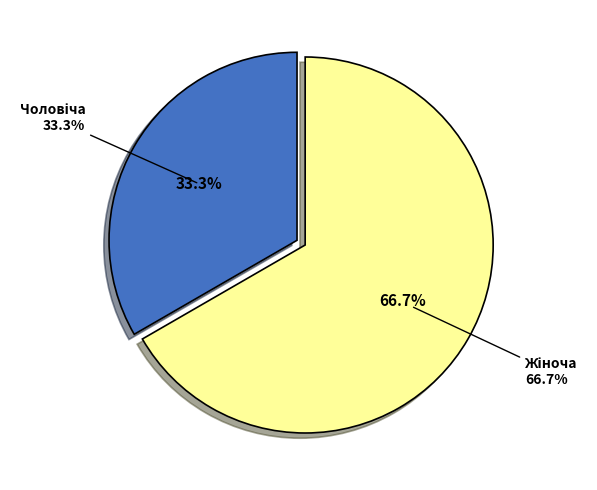

To the nearest percent, what percentage of the pie is Жіноча?

67%